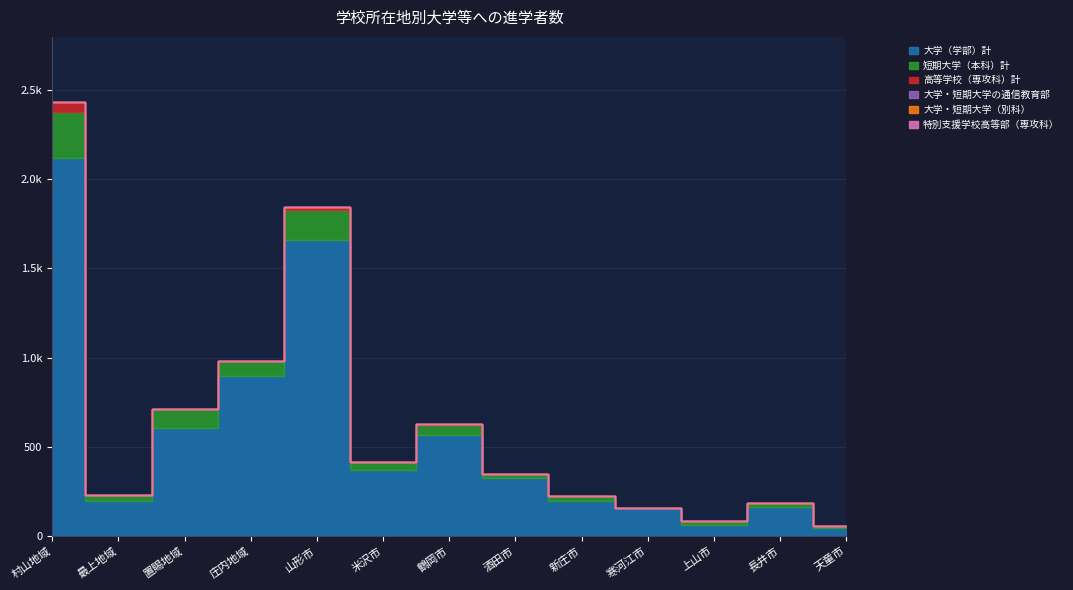

What are all the series names shown in the legend?

大学（学部）計, 短期大学（本科）計, 高等学校（専攻科）計, 大学・短期大学の通信教育部, 大学・短期大学（別科）, 特別支援学校高等部（専攻科）